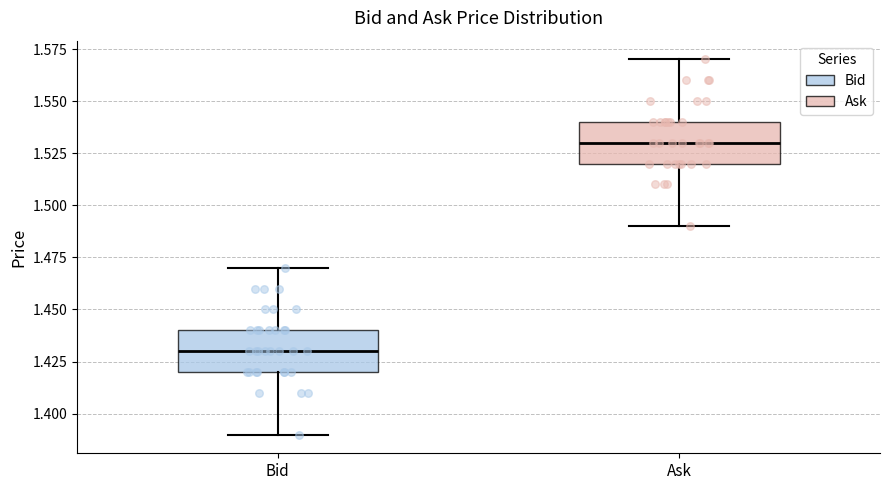

Reading left to right, read every box against the y-axis: the position of its median line, the range the box covers, and the ends of its whiskers. The values are not printed on the chart, so give them approximately, as read against the axis.

Bid: median 1.43, box 1.42 to 1.44, whiskers 1.39 to 1.47
Ask: median 1.53, box 1.52 to 1.54, whiskers 1.49 to 1.57